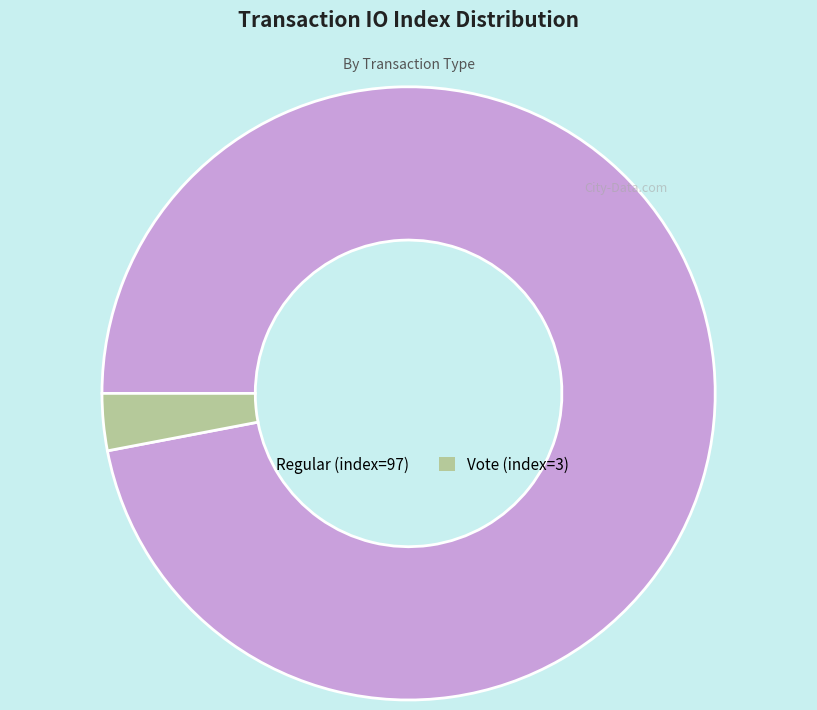

Is there any slice that represents more than half of the pie?

Yes